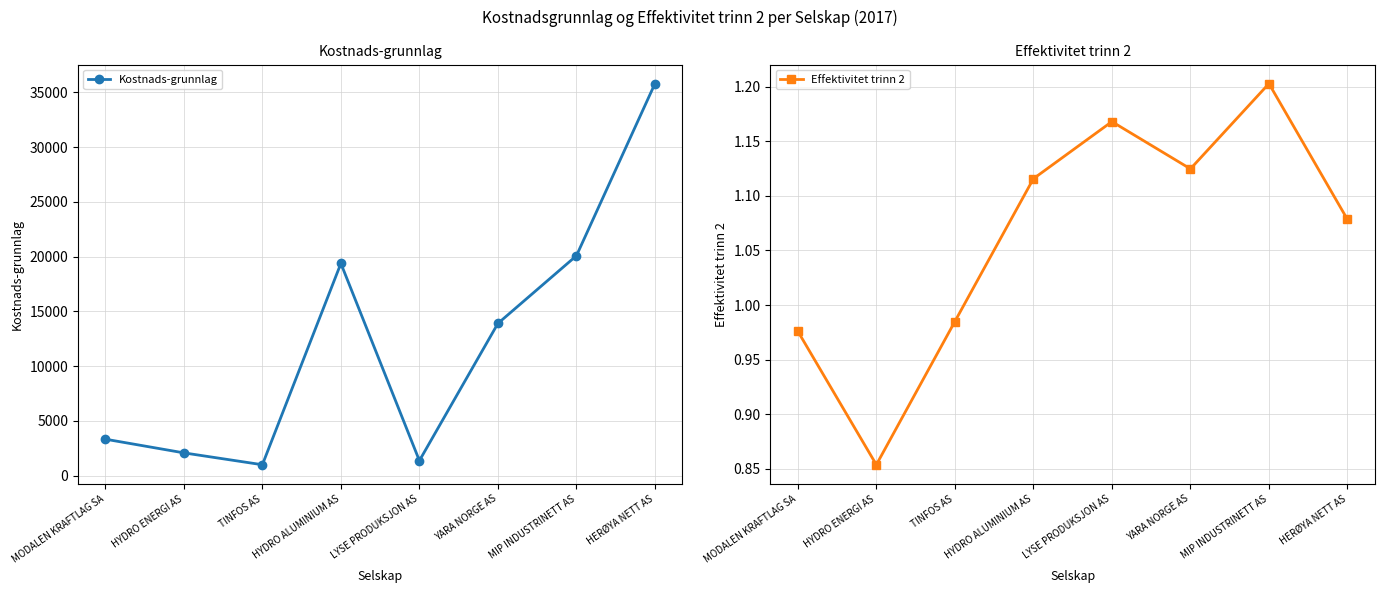

What is the highest value of the Kostnads-grunnlag series?

35793.5